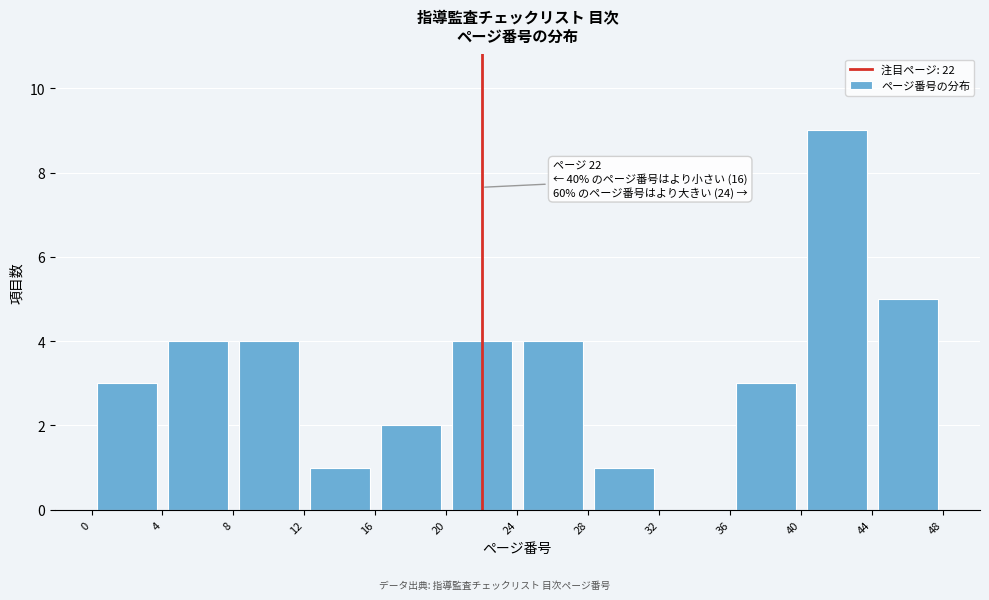

Over which range of the x-axis is the bar tallest?

40 to 44